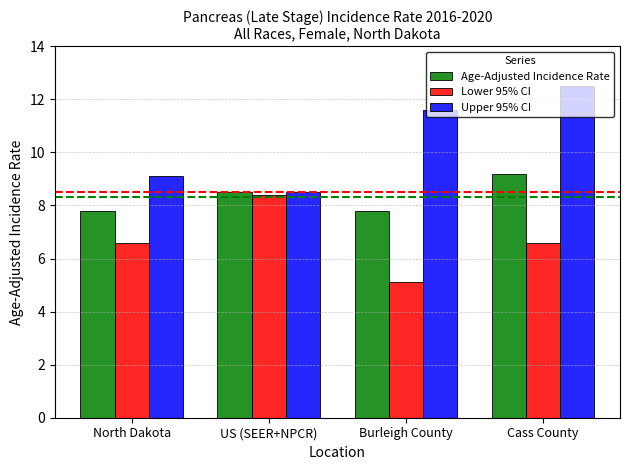

Reading right to left, list all the values displayed in this chart.

Age-Adjusted Incidence Rate: 9.2	7.8	8.5	7.8
Lower 95% CI: 6.6	5.1	8.4	6.6
Upper 95% CI: 12.5	11.6	8.5	9.1